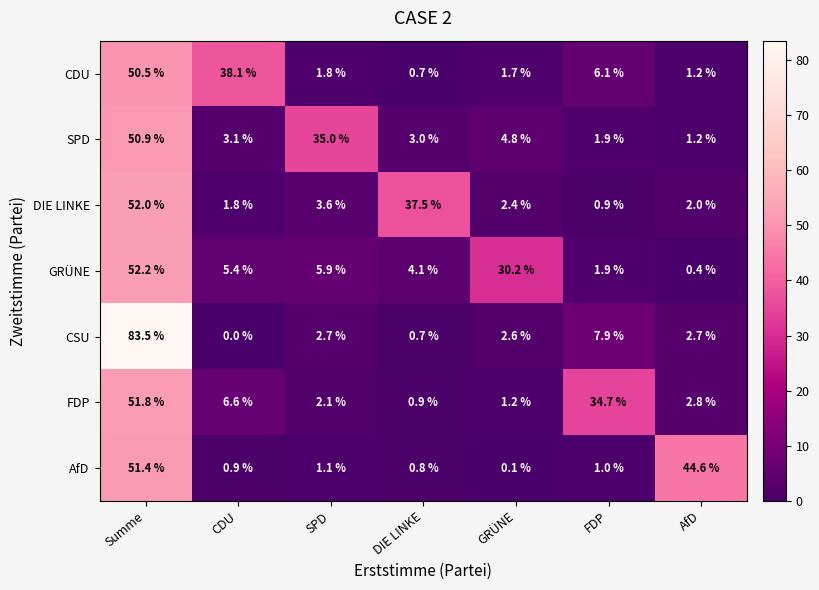

The CDU series shows 1.9 at FDP. True or false?

False